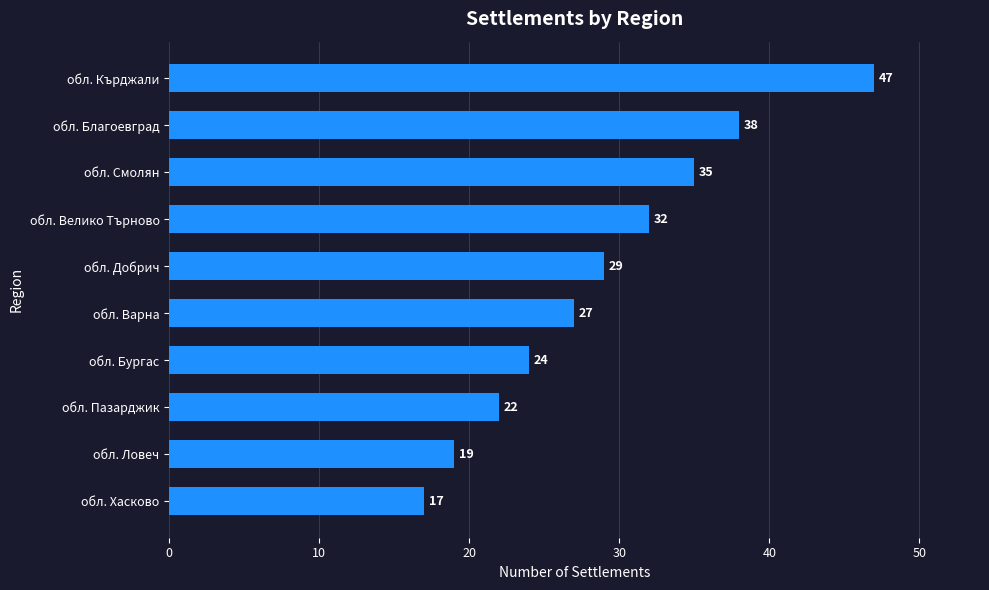

Reading top to bottom, what are all the values shown in this chart?

обл. Кърджали=47	обл. Благоевград=38	обл. Смолян=35	обл. Велико Търново=32	обл. Добрич=29	обл. Варна=27	обл. Бургас=24	обл. Пазарджик=22	обл. Ловеч=19	обл. Хасково=17